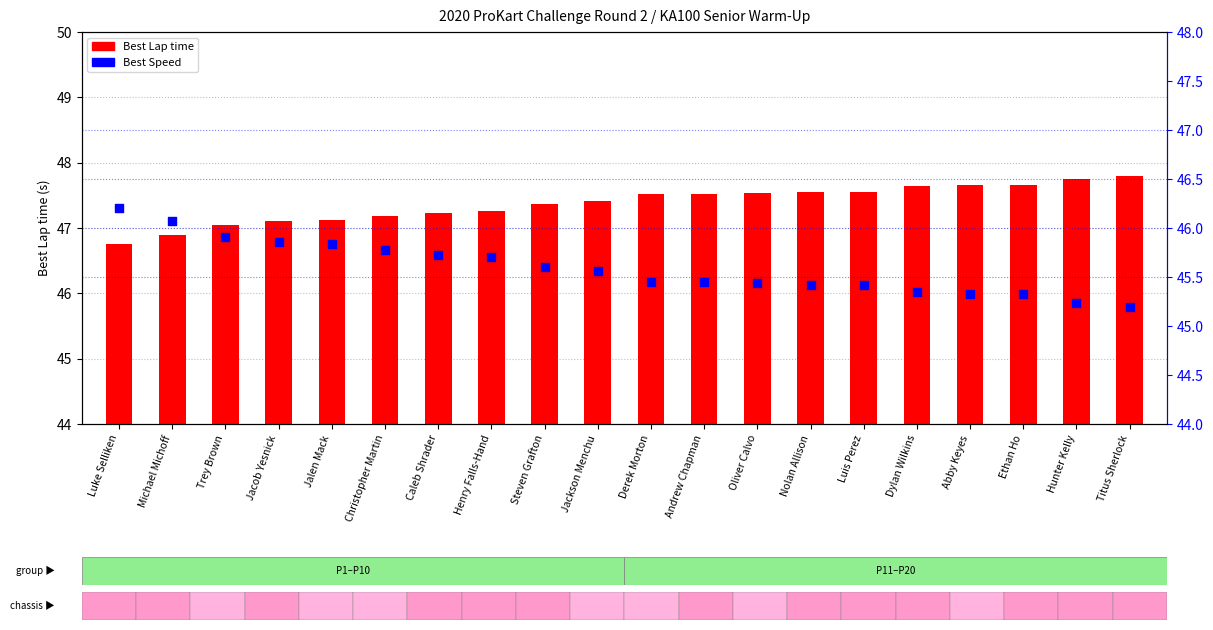

Is the value of Best Lap time at Andrew Chapman greater than the value of Best Speed at Derek Morton?

Yes